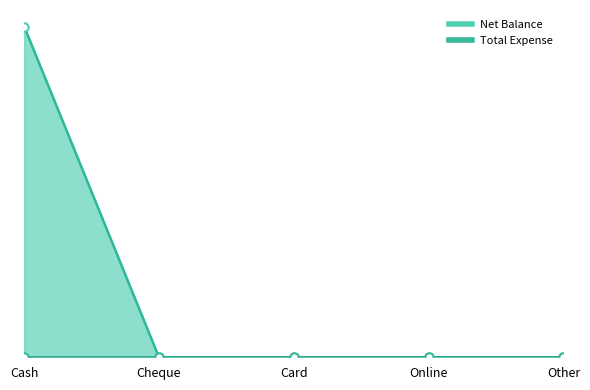

True or false: the data shows 0 at Online.

True